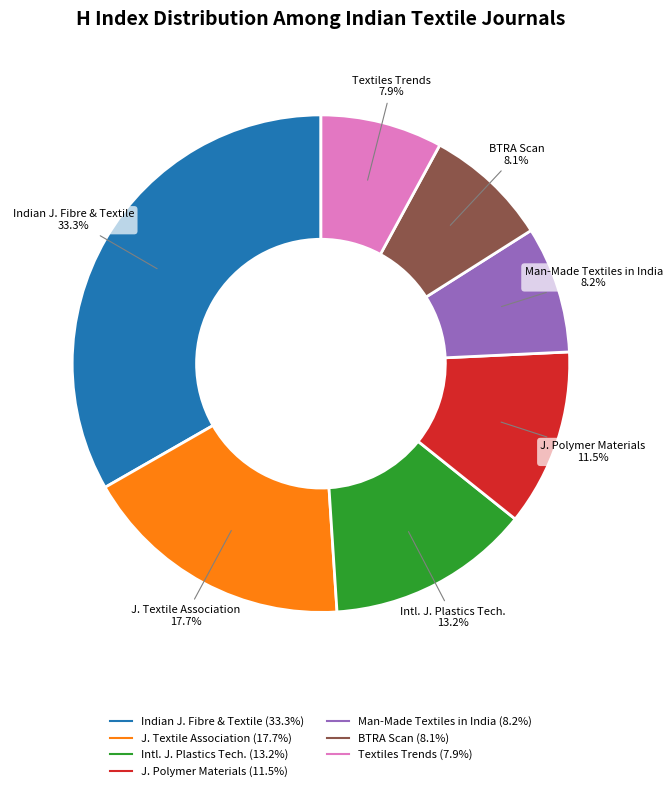

Does any single category account for the majority?

No